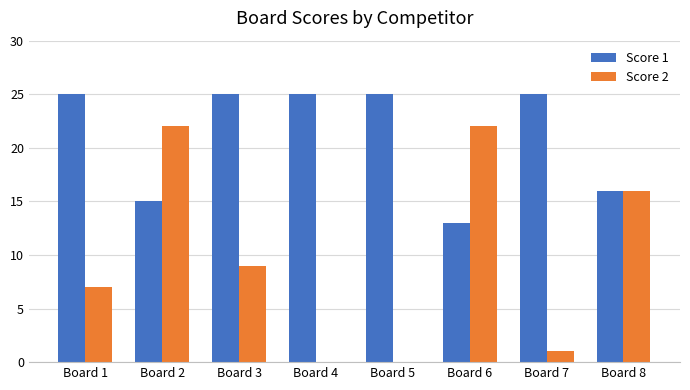

What is the highest value of the Score 2 series?

22